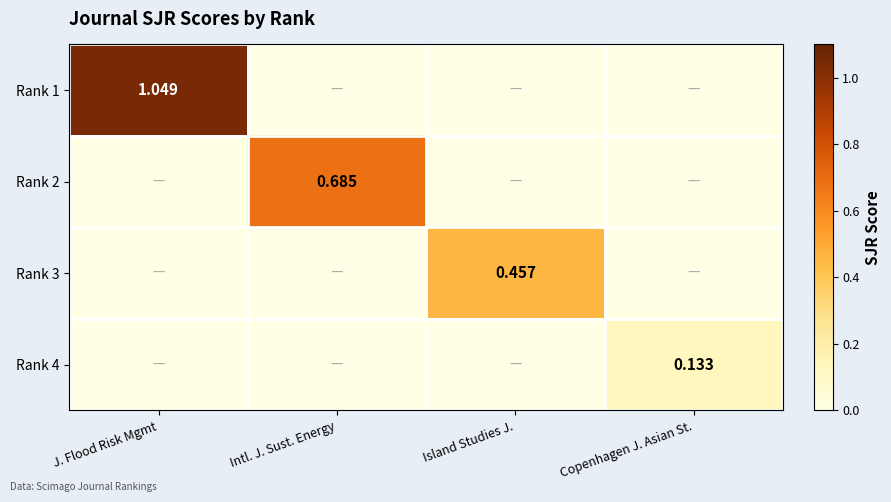

Which series has the largest total across all categories?

Rank 1